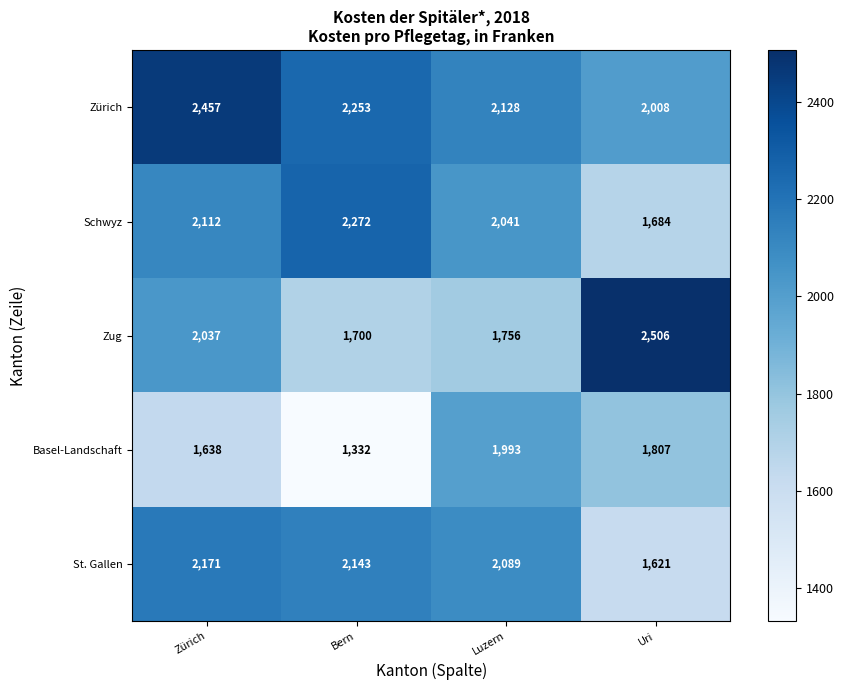

What is the spread (max minus min) of values at Zürich?

819